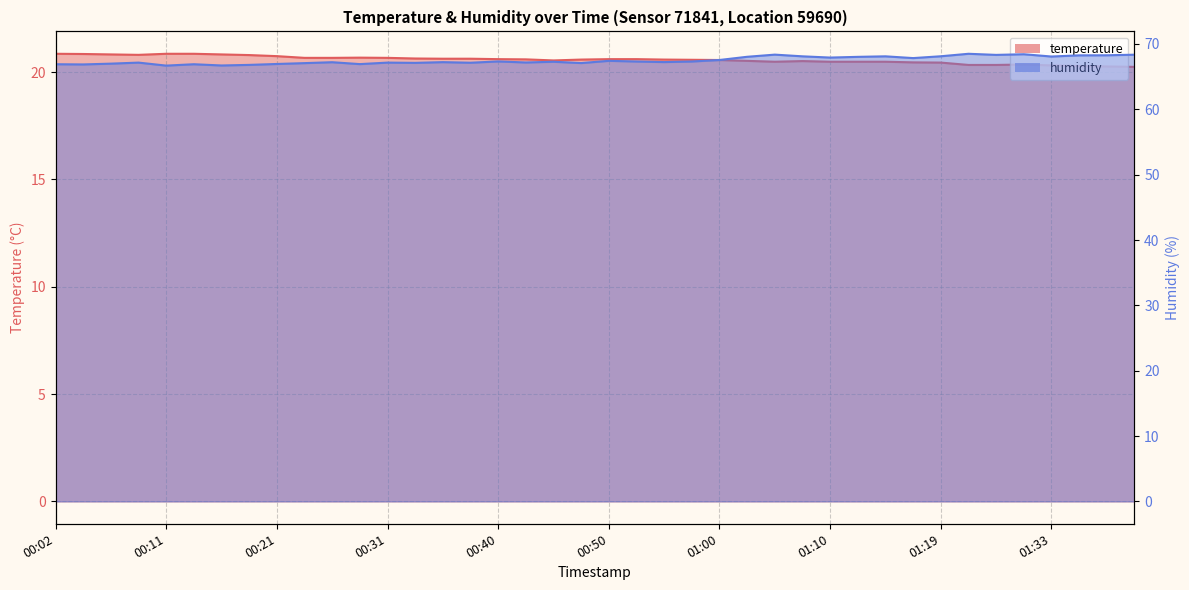

What is the sum of the temperature values at 01:35 and 01:02?

40.8